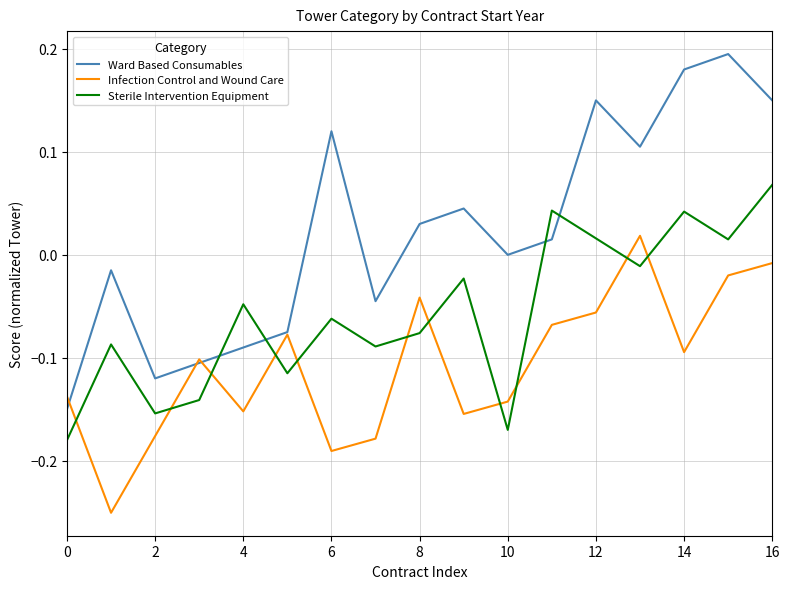

List the series in order of their overall mean, lowest first.

Infection Control and Wound Care, Sterile Intervention Equipment, Ward Based Consumables